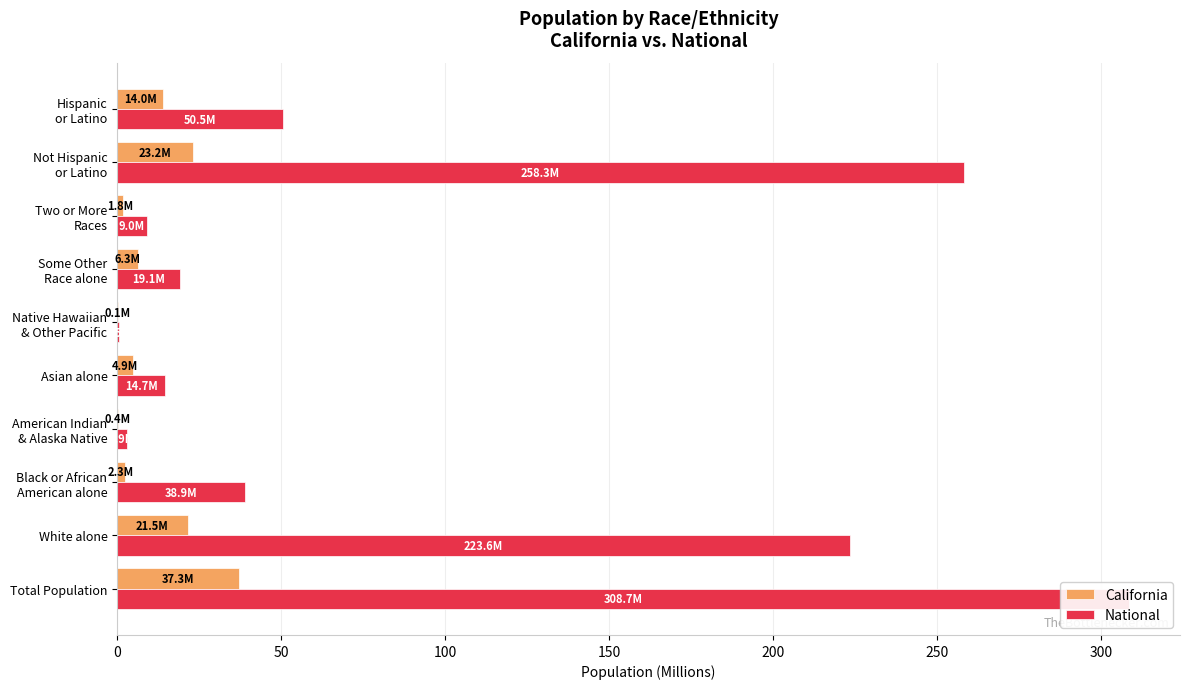

What is the lowest value of the National series?

0.5